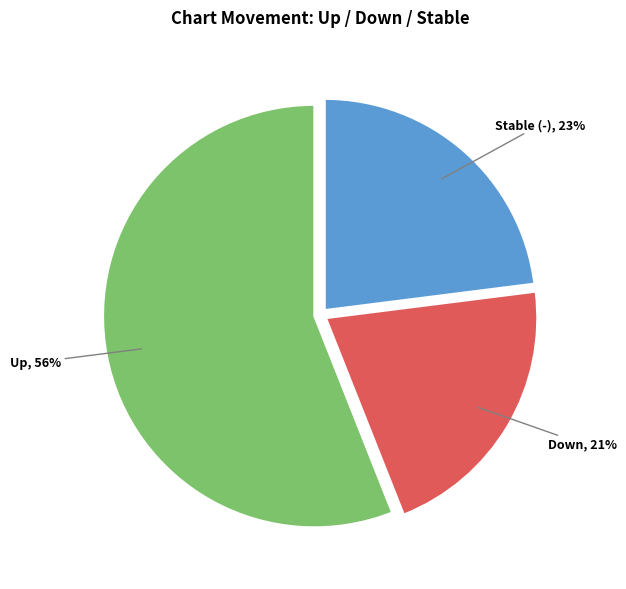

True or false: Up accounts for 49% of the total.

False